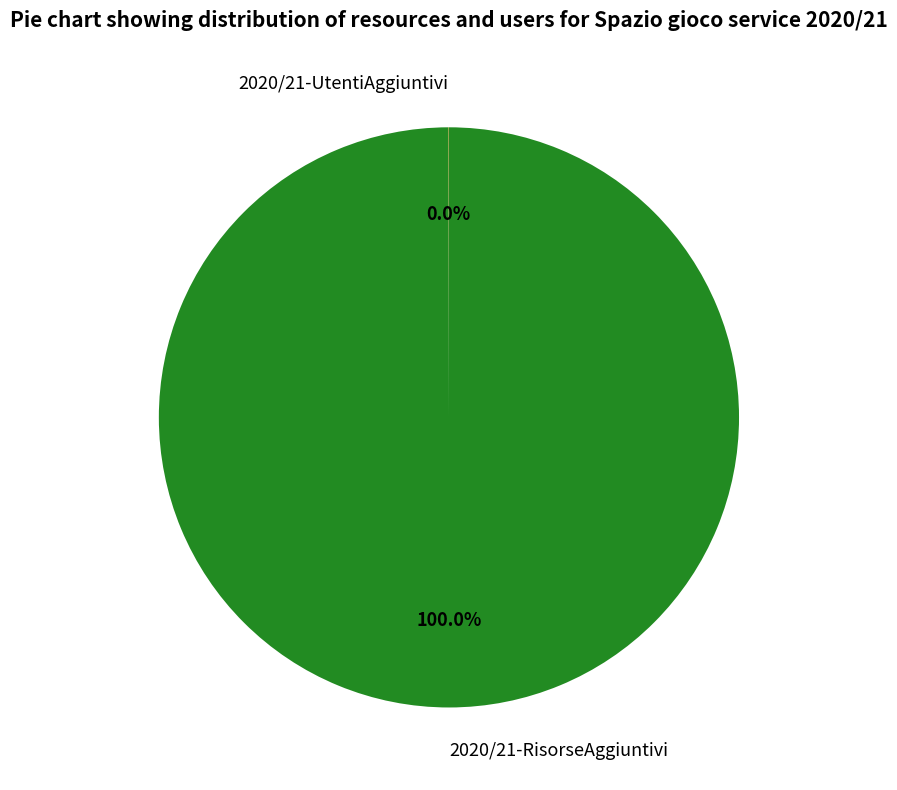

Is 2020/21-RisorseAggiuntivi the majority of the pie?

Yes